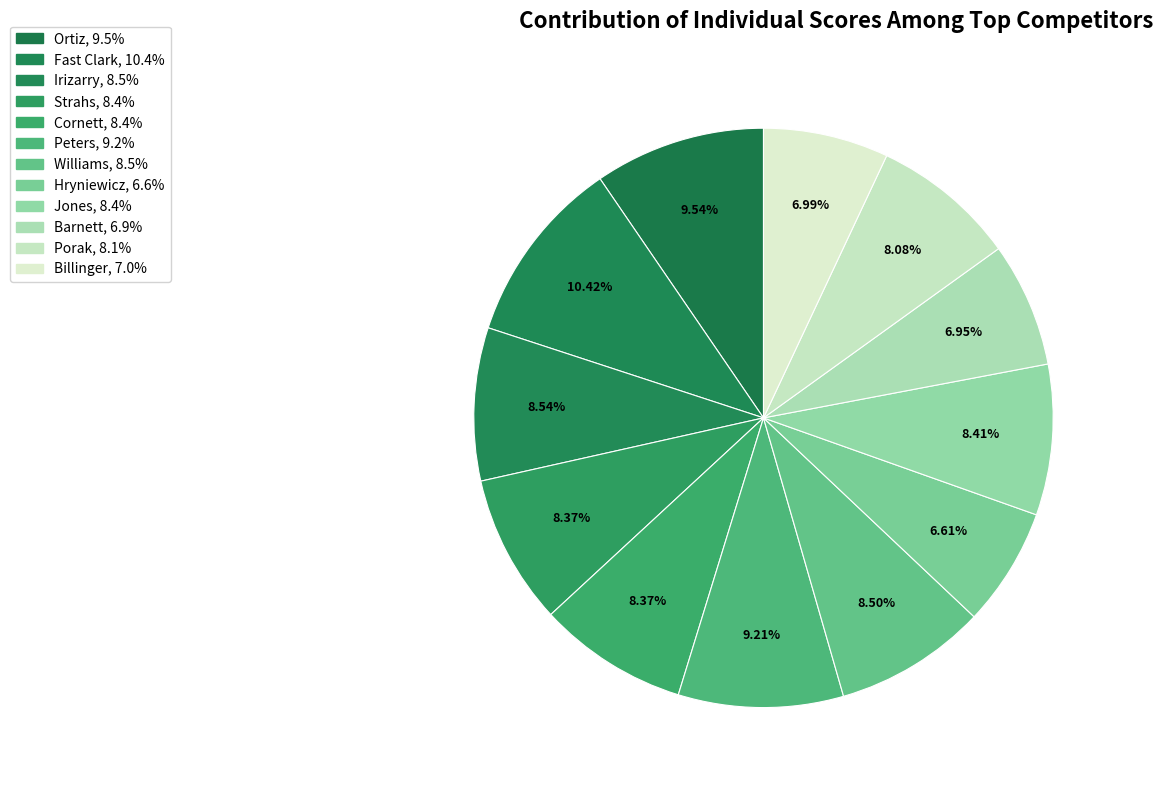

Which has a higher value, Barnett or Cornett?

Cornett